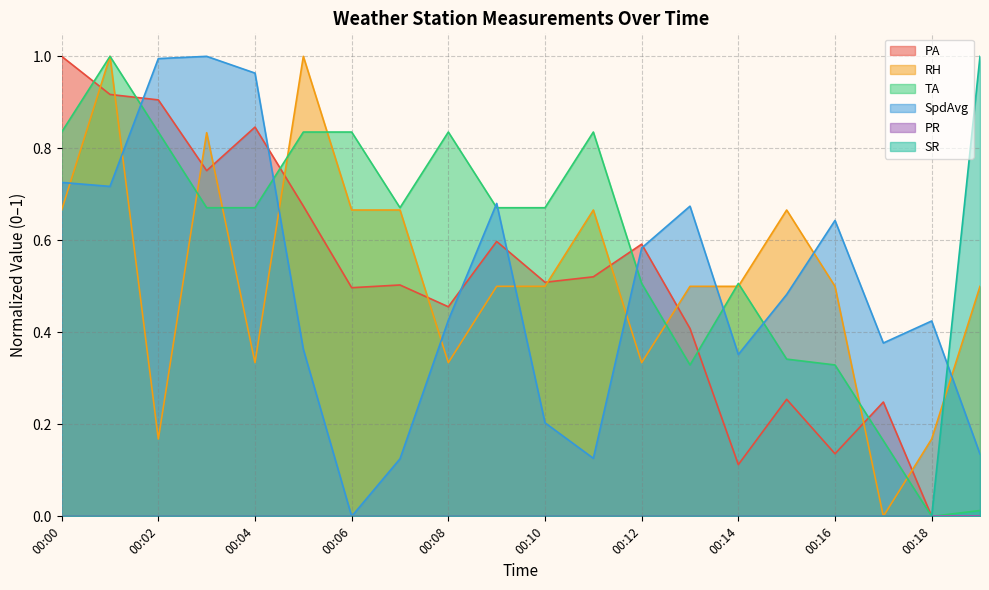

How many SR values are between 0 and 1?

20